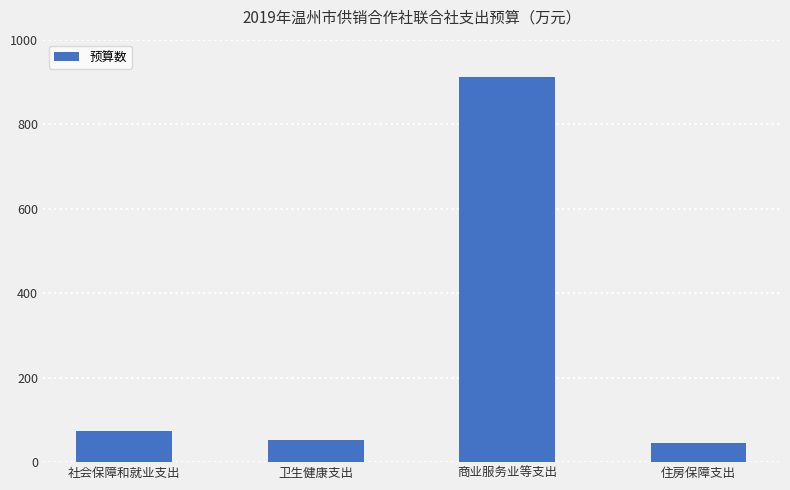

What is the label of the 2nd bar from the right?

商业服务业等支出